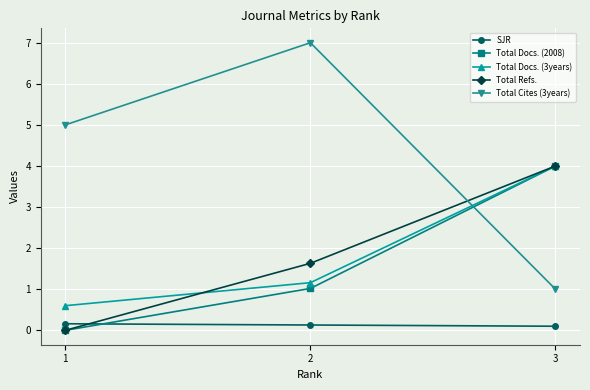

Rank the categories by Total Refs. value from highest to lowest.

3, 2, 1